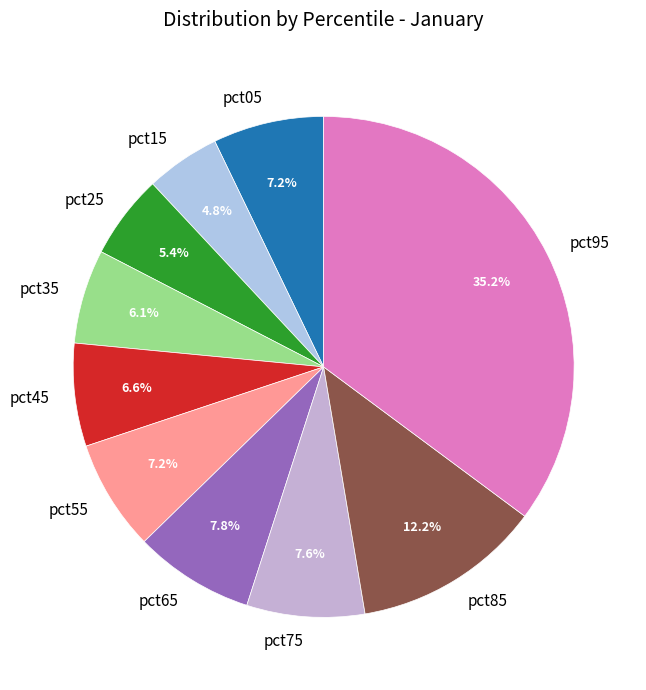

Is it true that pct95 is 45% of the pie?

False